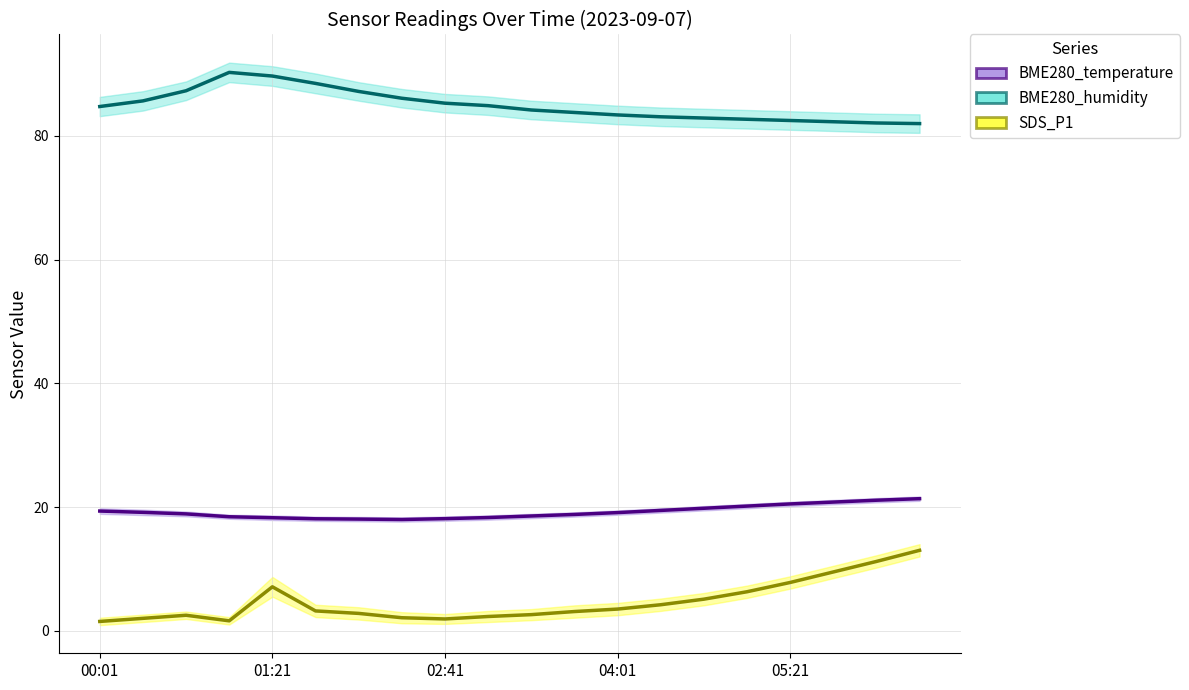

How many lines are shown in the chart?

3